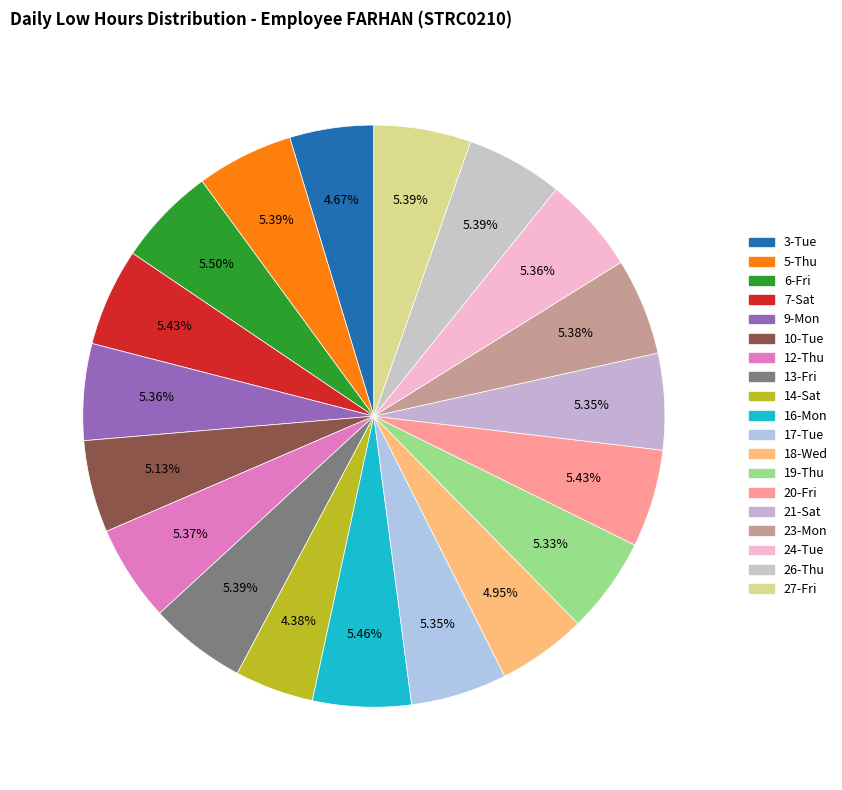

To the nearest percent, what is the difference between the largest and smallest slice percentages?

1%